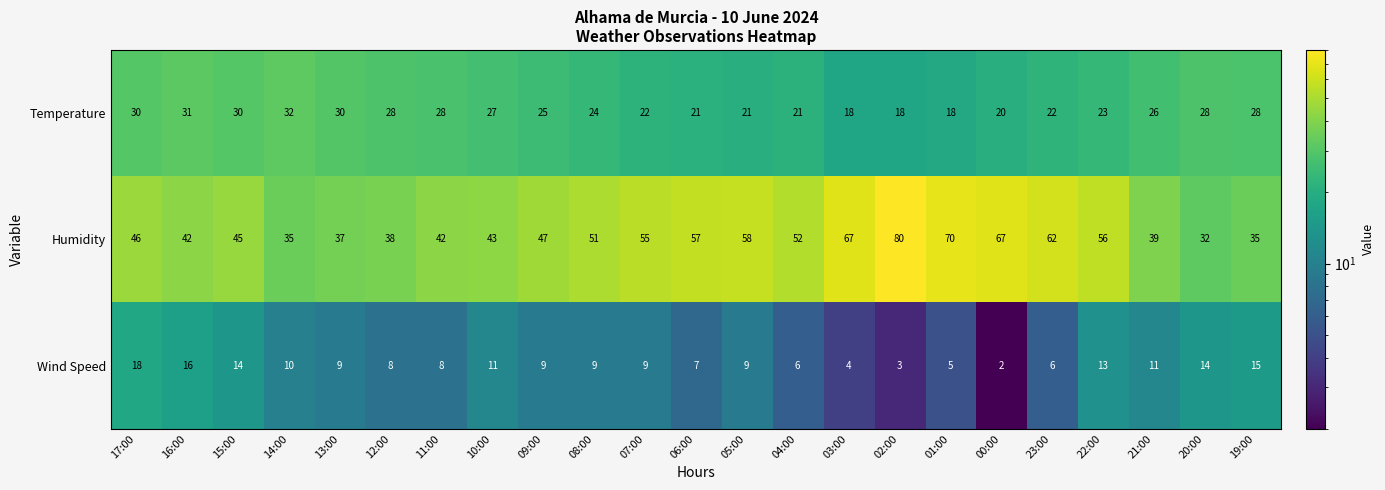

Rank the series by their maximum value, from lowest to highest.

Wind Speed, Temperature, Humidity